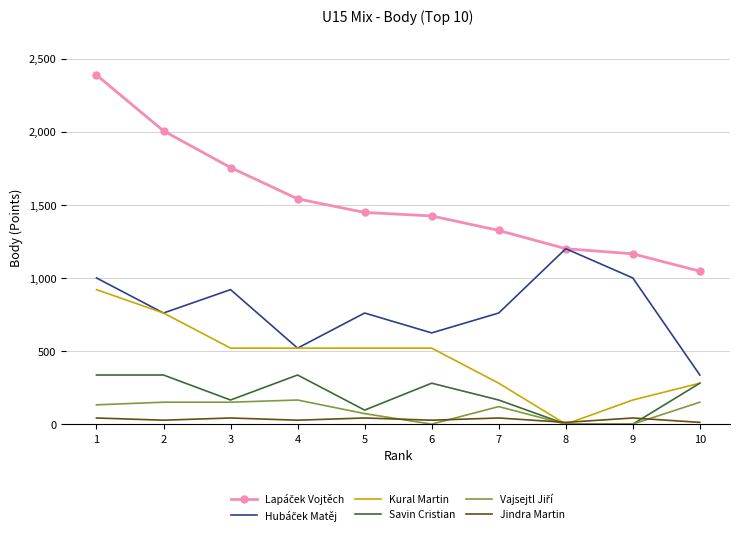

Is it true that Kural Martin equals 920 at 1?

True